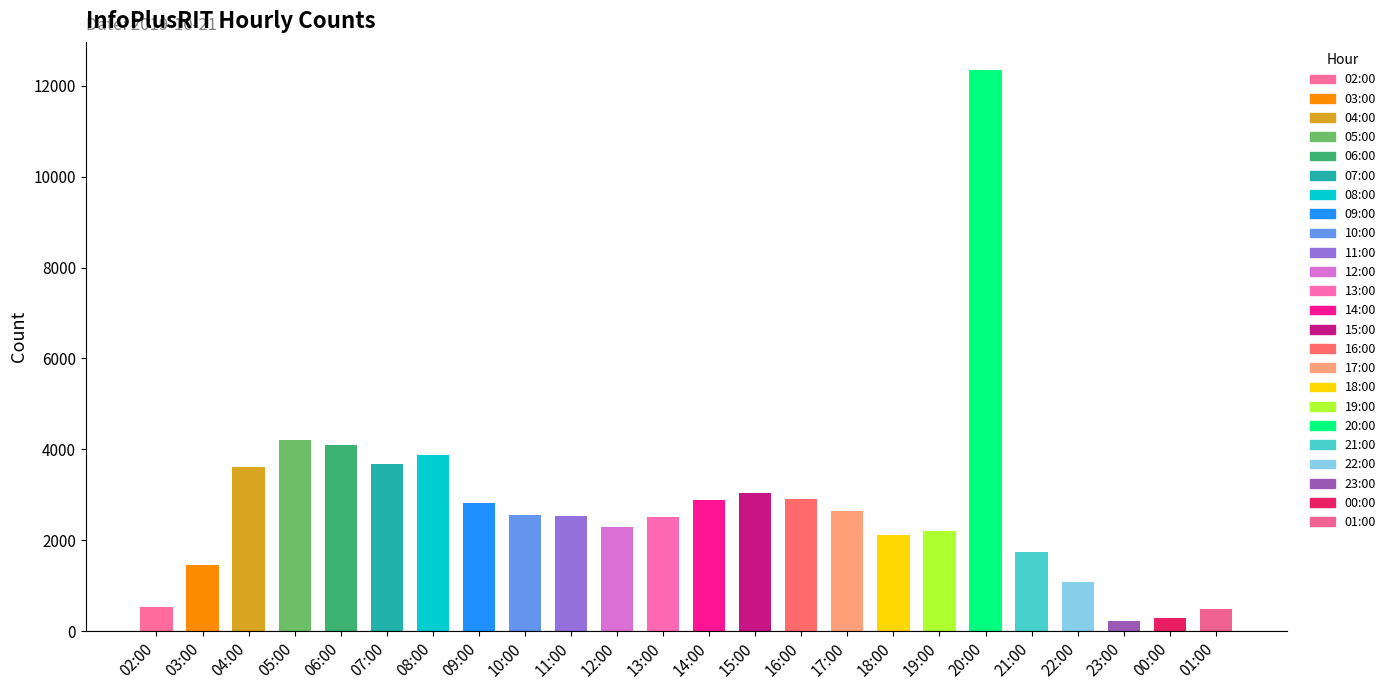

Does the chart contain any negative values?

No